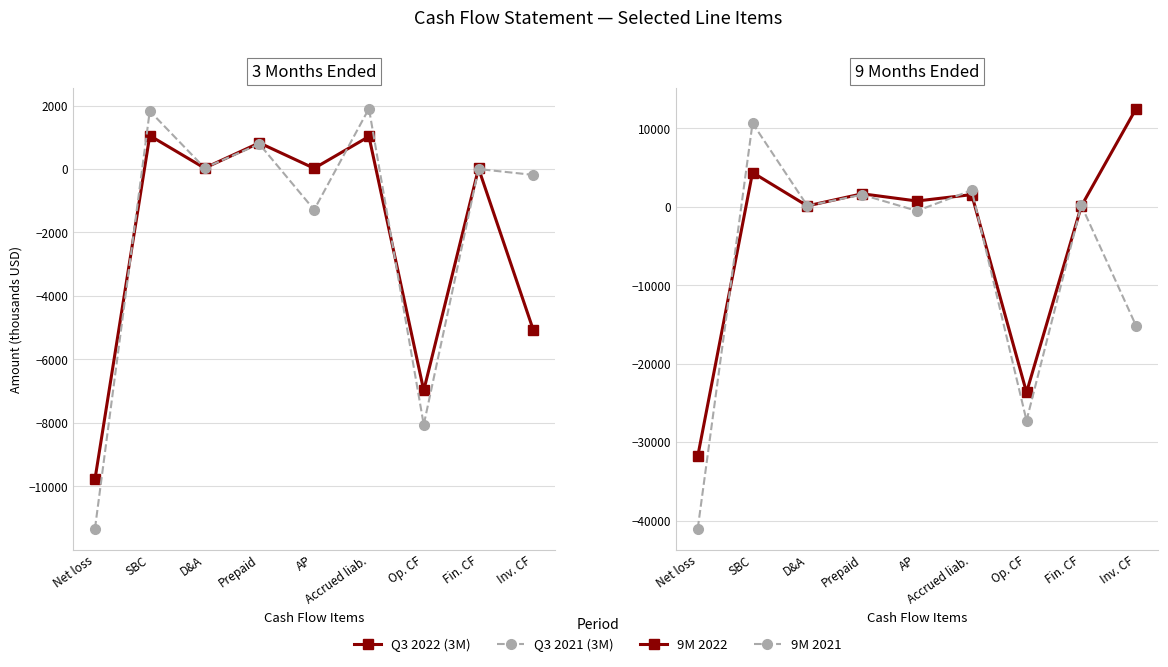

True or false: 9M 2021 has a value of 143 at D&A.

False